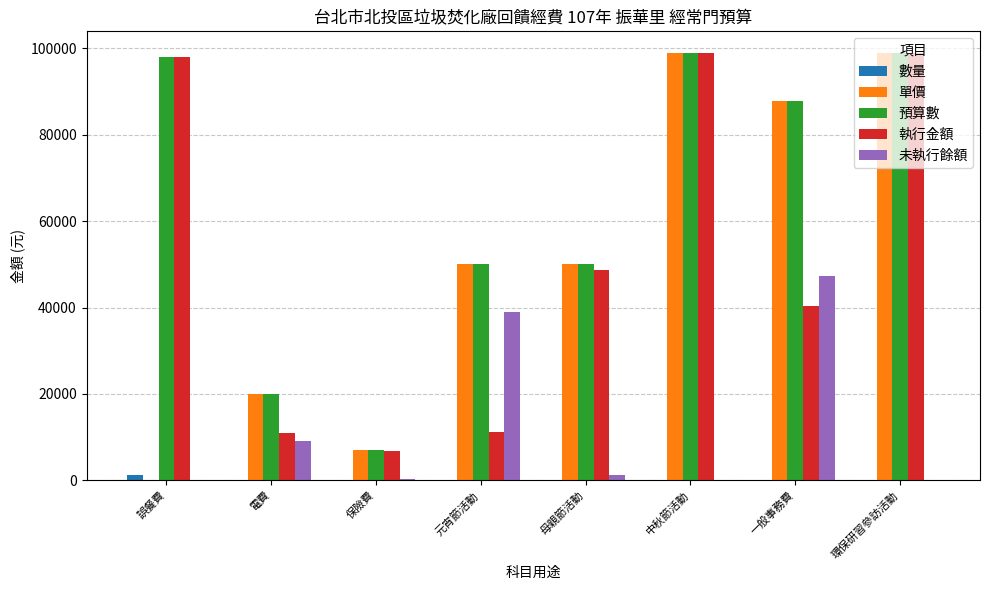

Between 誤餐費 and 保險費, which series saw the biggest shift?

執行金額